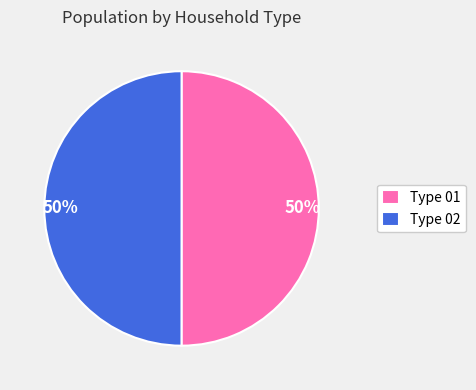

Count the number of slices in the pie.

2